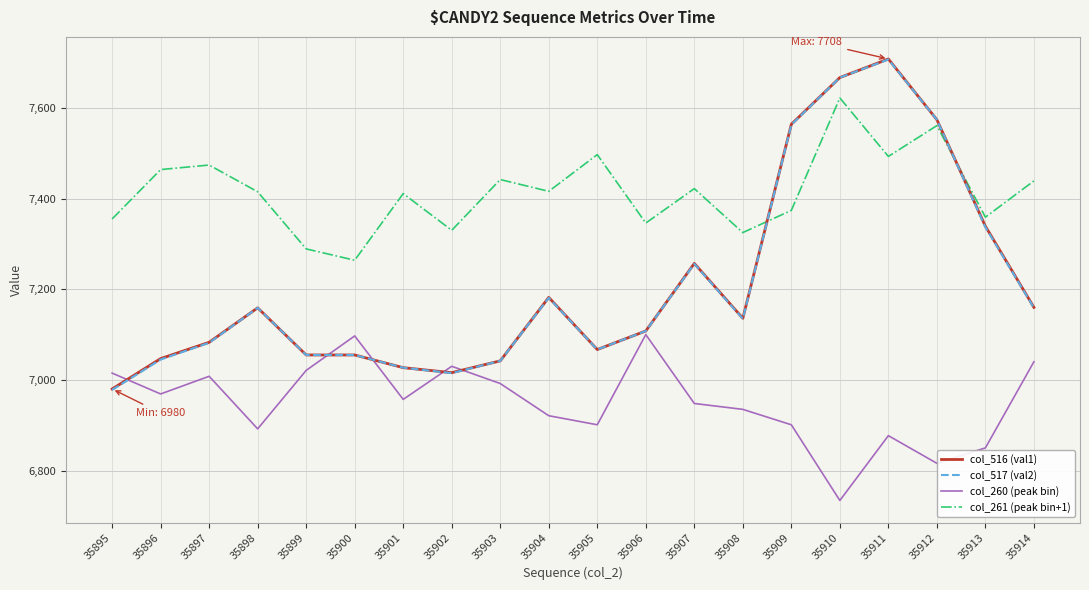

At 35903, list the series in order from smallest to largest.

col_260 (peak bin), col_516 (val1), col_517 (val2), col_261 (peak bin+1)